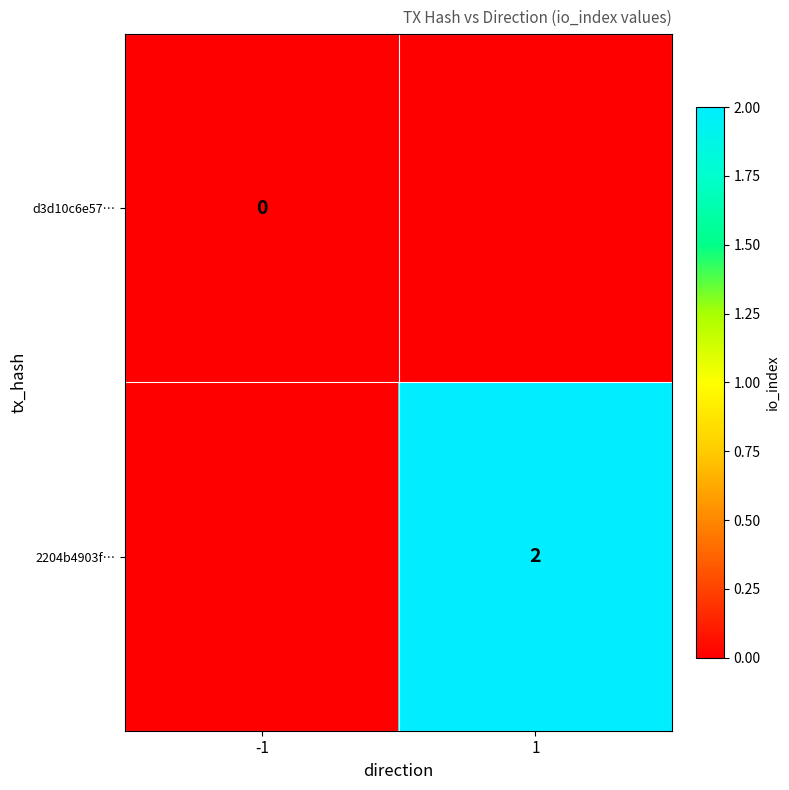

At which category does the chart reach its minimum across all series?

-1